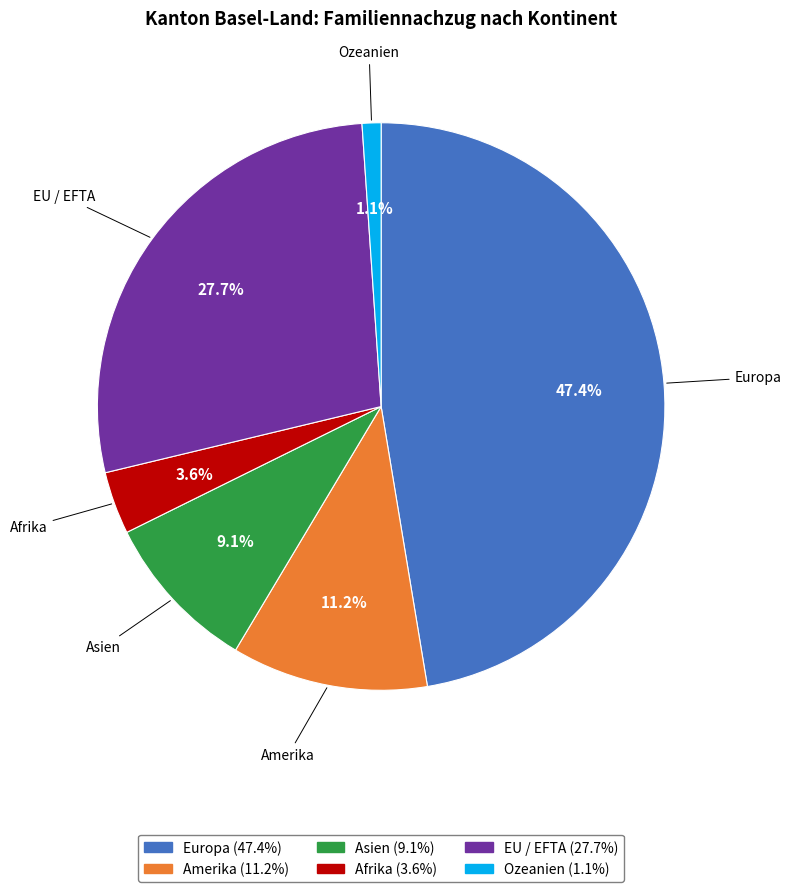

To the nearest percent, what portion does Afrika represent?

4%